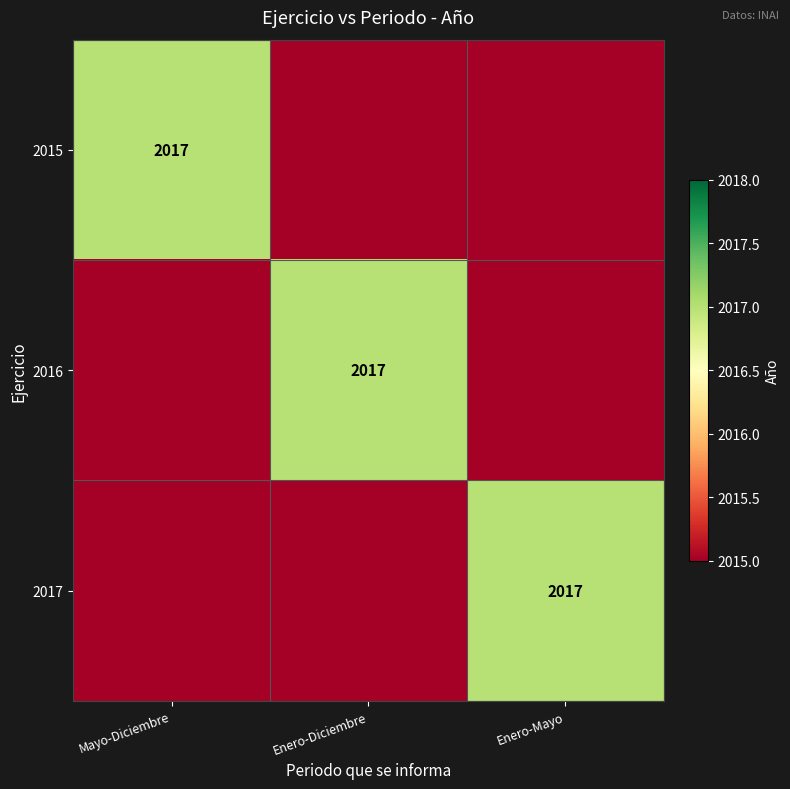

True or false: 2015 has a value of 3137 at Mayo-Diciembre.

False